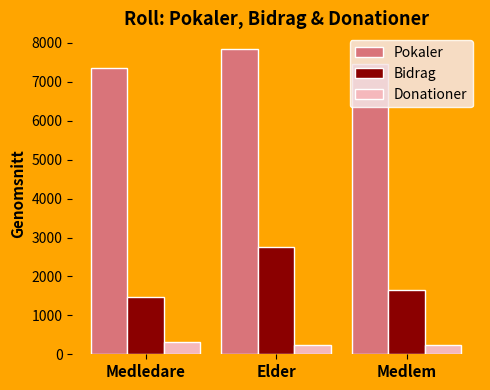

At how many categories does at least one series exceed 2821?

3